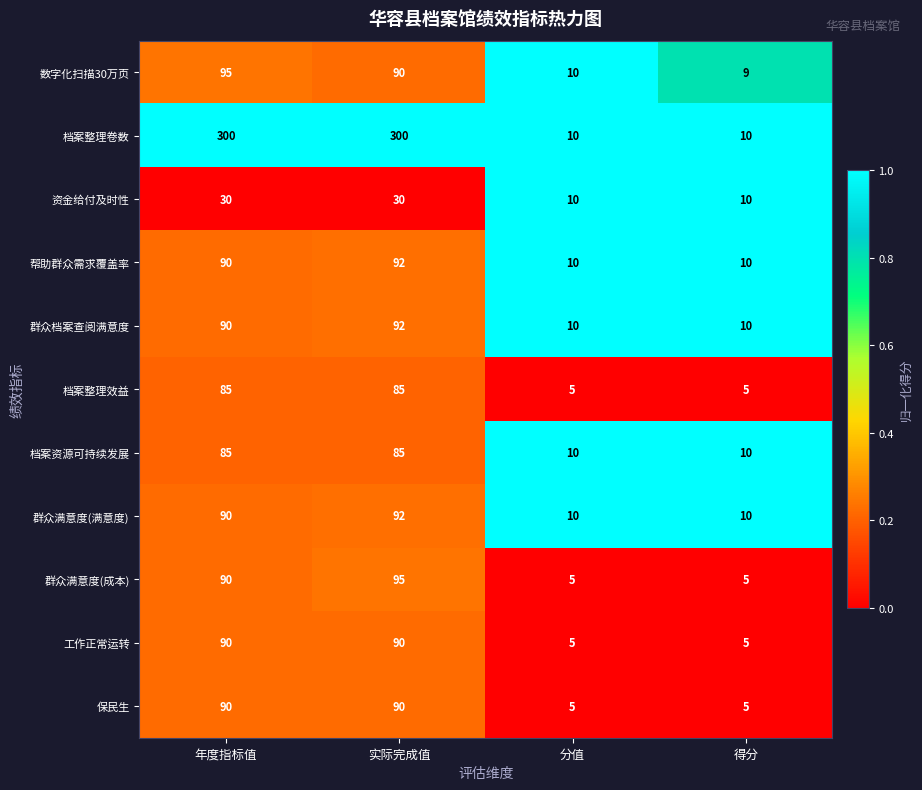

What is the minimum value shown in the chart?

5